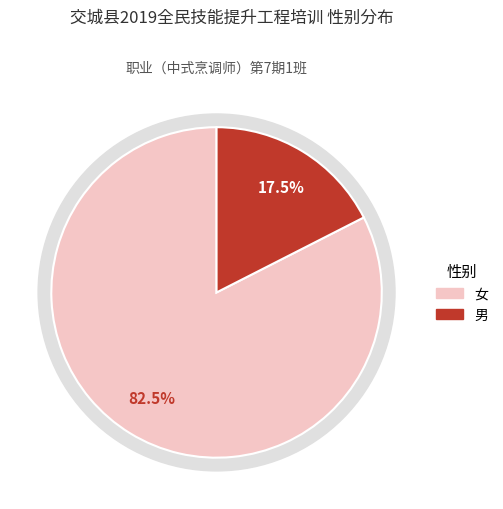

To the nearest percent, what is the combined percentage of 男 and 女?

100%